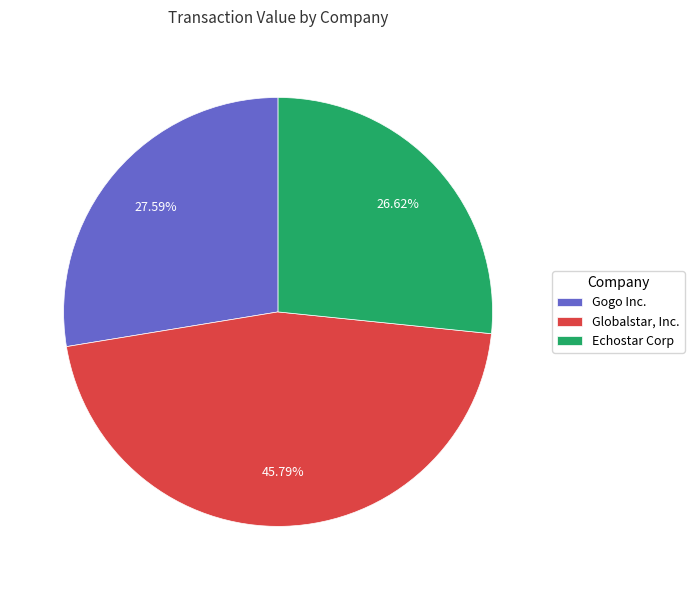

How many segments does this pie chart have?

3